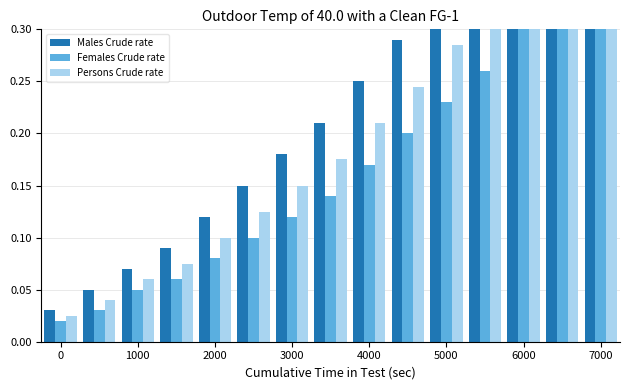

Are the bars horizontal?

No